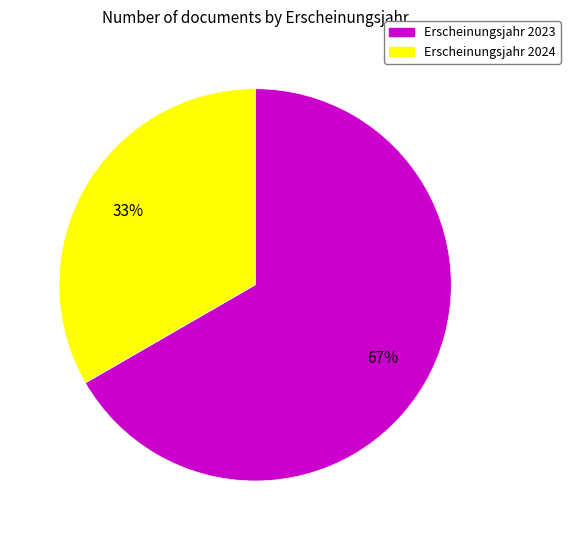

To the nearest percent, what is the average slice percentage?

50%